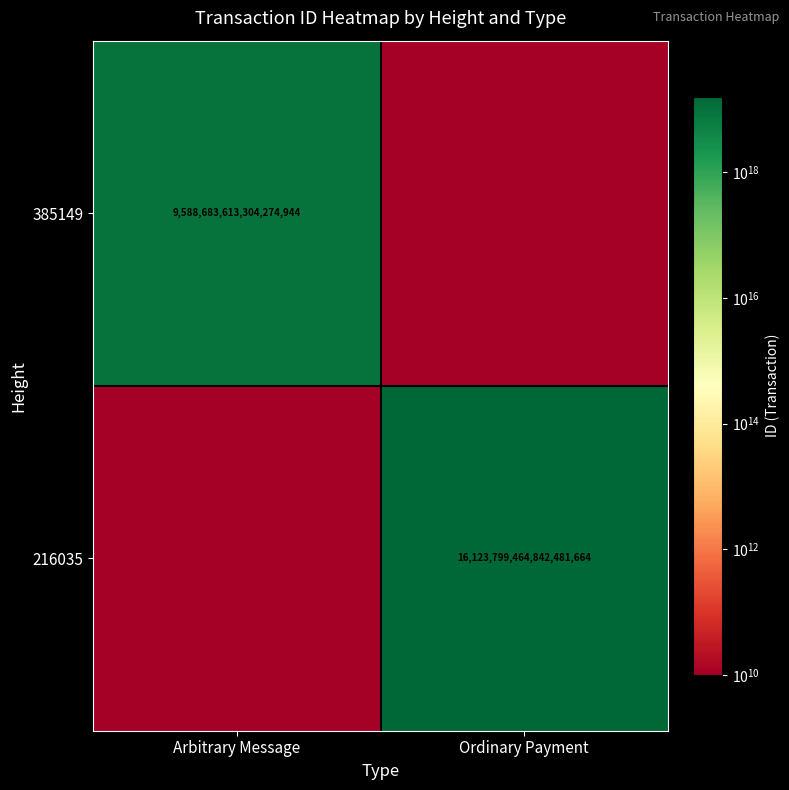

The 385149 series shows 9588683613304274944 at Arbitrary Message. True or false?

True